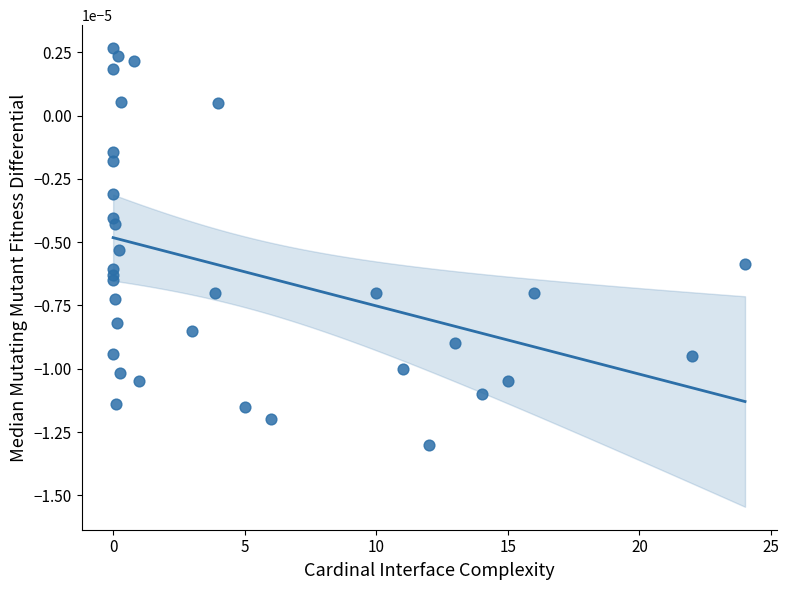

What is the range of X values (max minus min)?

24.0